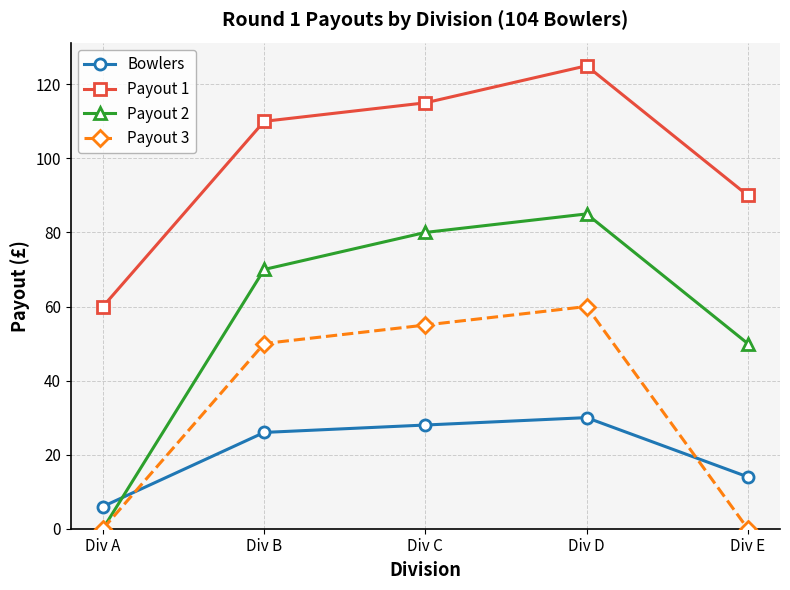

How many values in the Payout 2 series are below 70?

2